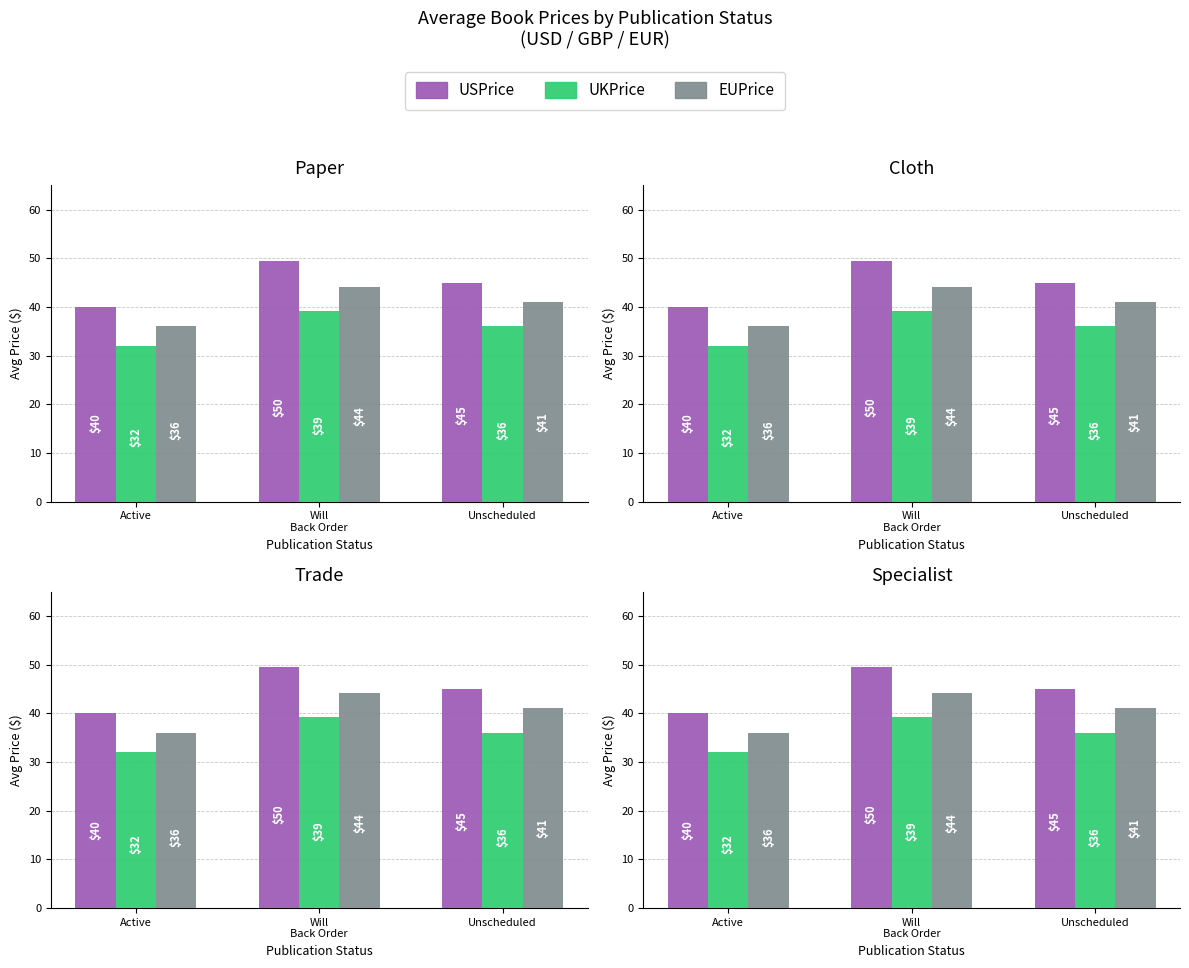

Where is UKPrice nearest to the value 35?

Unscheduled